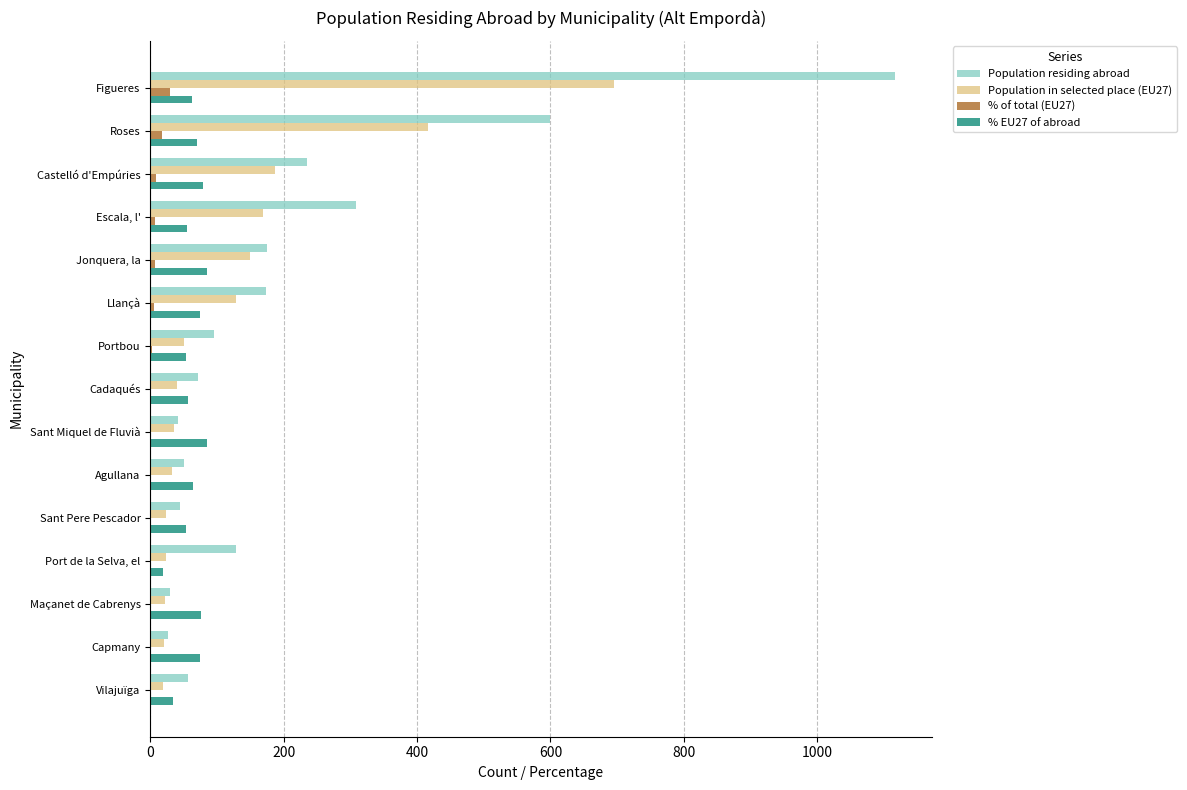

Is the value of Population in selected place (EU27) at Agullana greater than the value of % EU27 of abroad at Agullana?

No